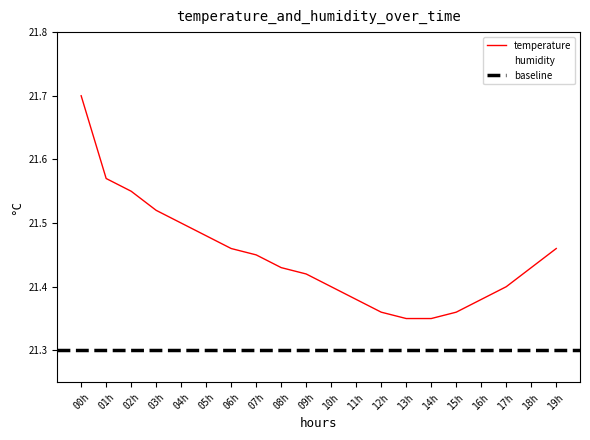

At which label does temperature reach its peak?

00h